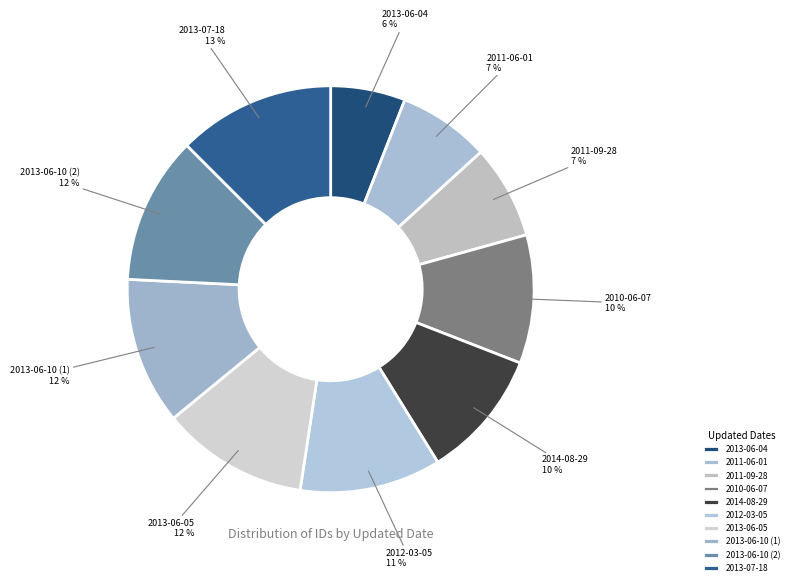

To the nearest percent, what is the average slice percentage?

10%